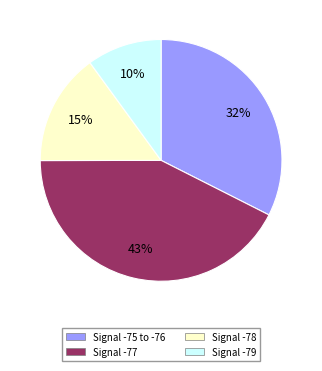

Is there a majority slice in this chart?

No